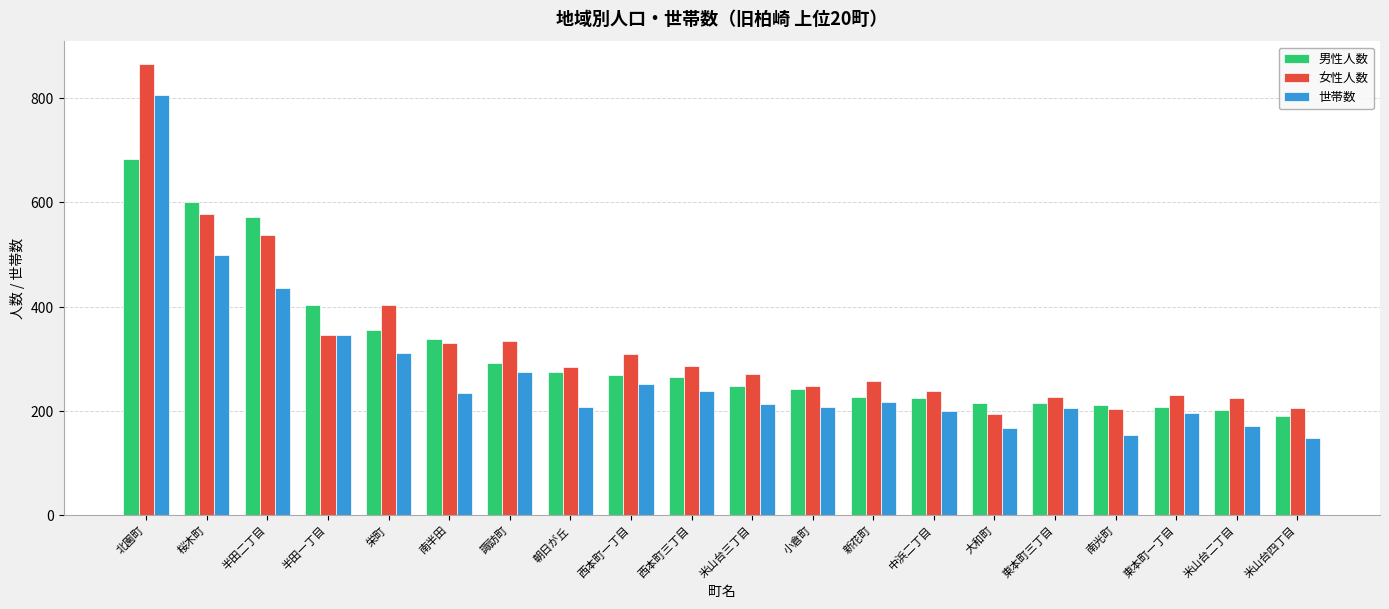

What is the highest value of the 世帯数 series?

807